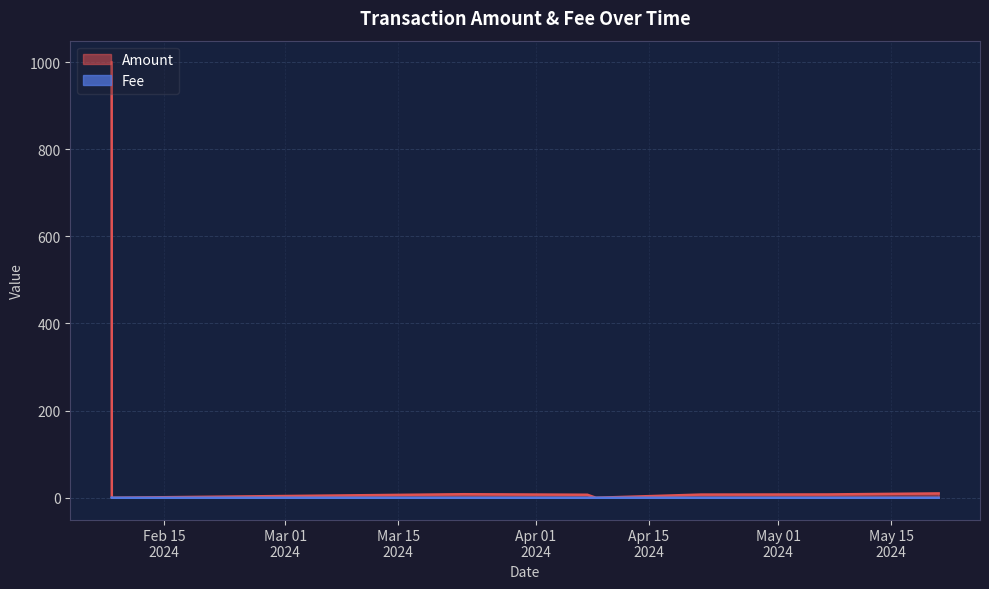

At which category does the chart reach its peak across all series?

2024-02-08 12:48:00